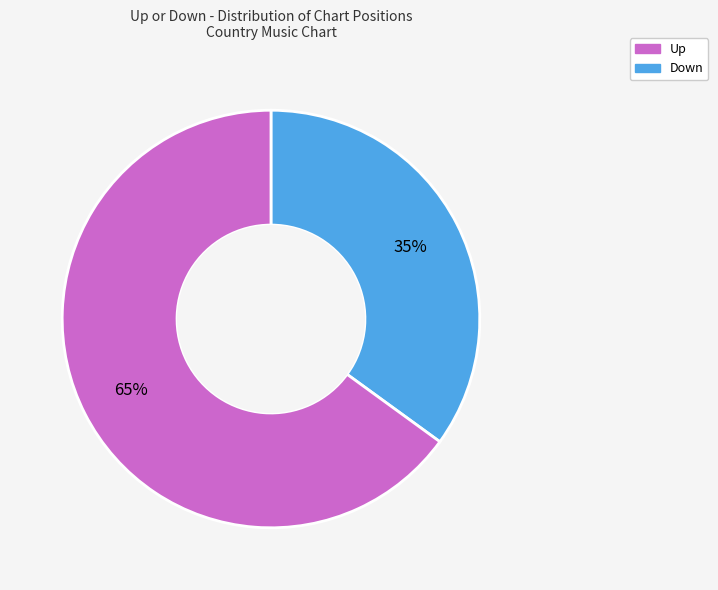

Does any single category account for the majority?

Yes